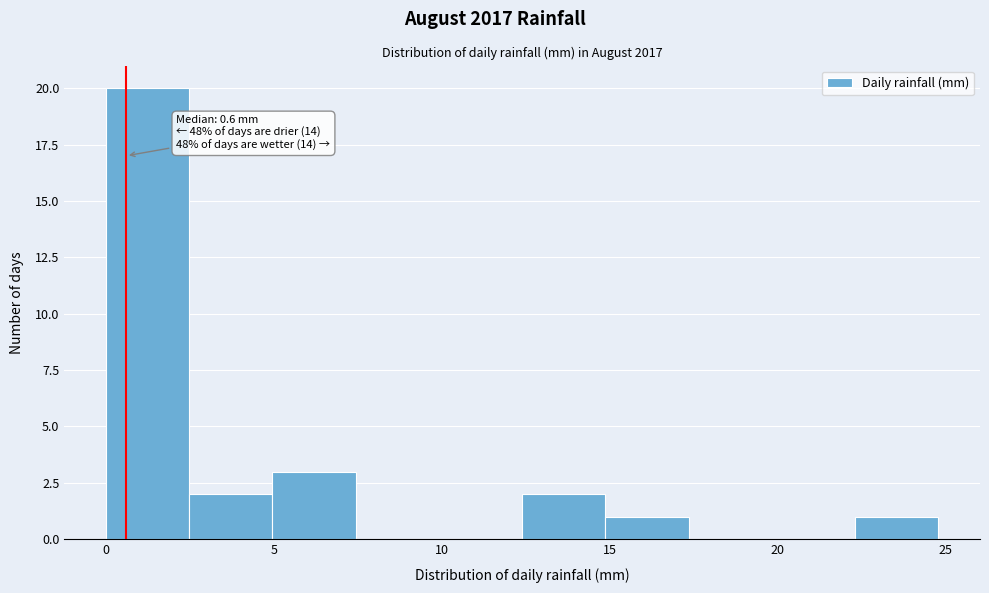

Over which range of the x-axis is the bar tallest?

0.0 to 2.5